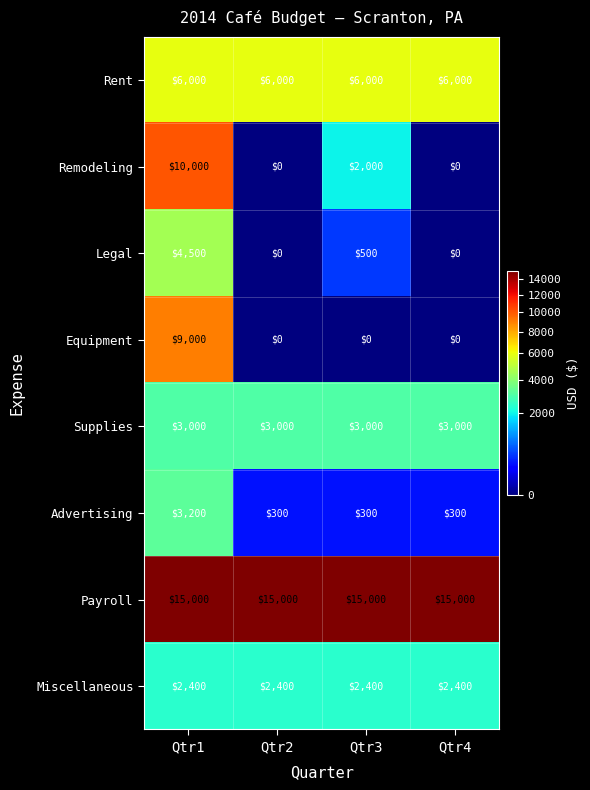

At how many categories does at least one series exceed 13243?

4